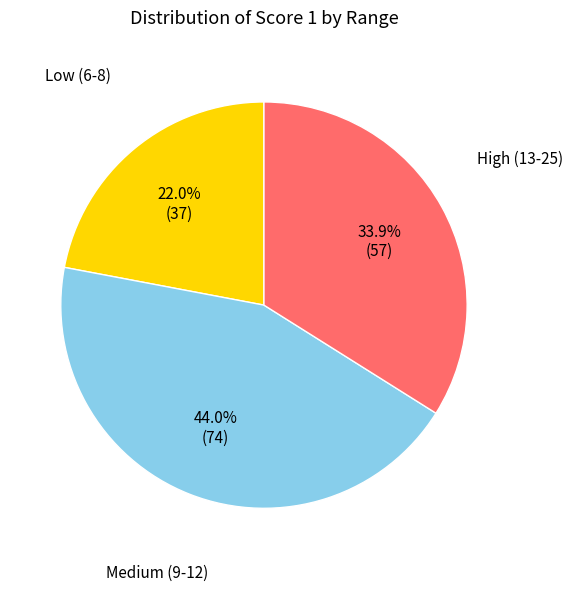

Does any single category account for the majority?

No